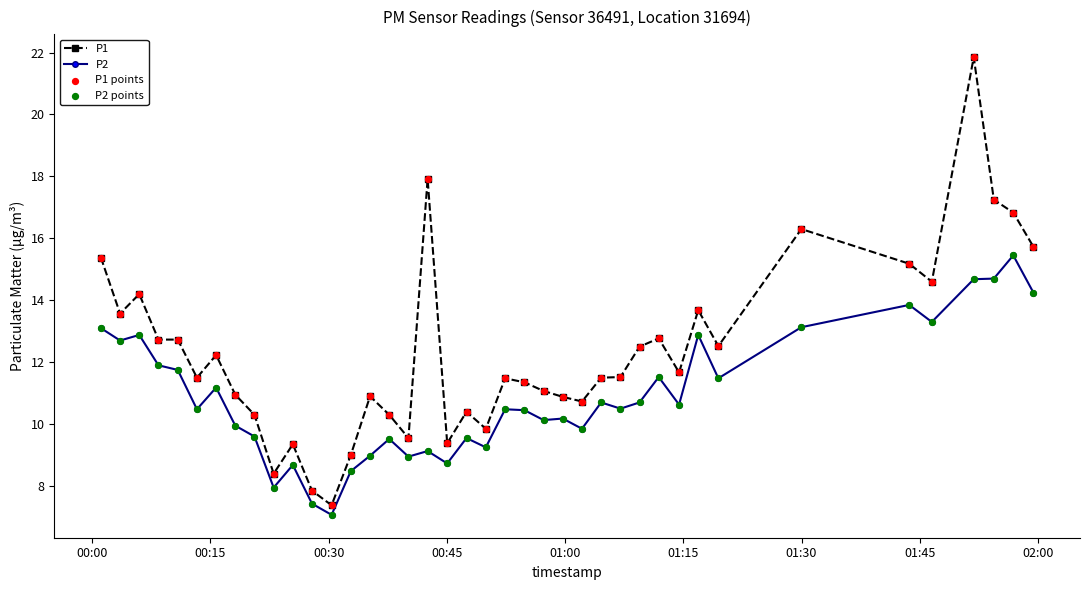

Which series has the largest total across all categories?

P1